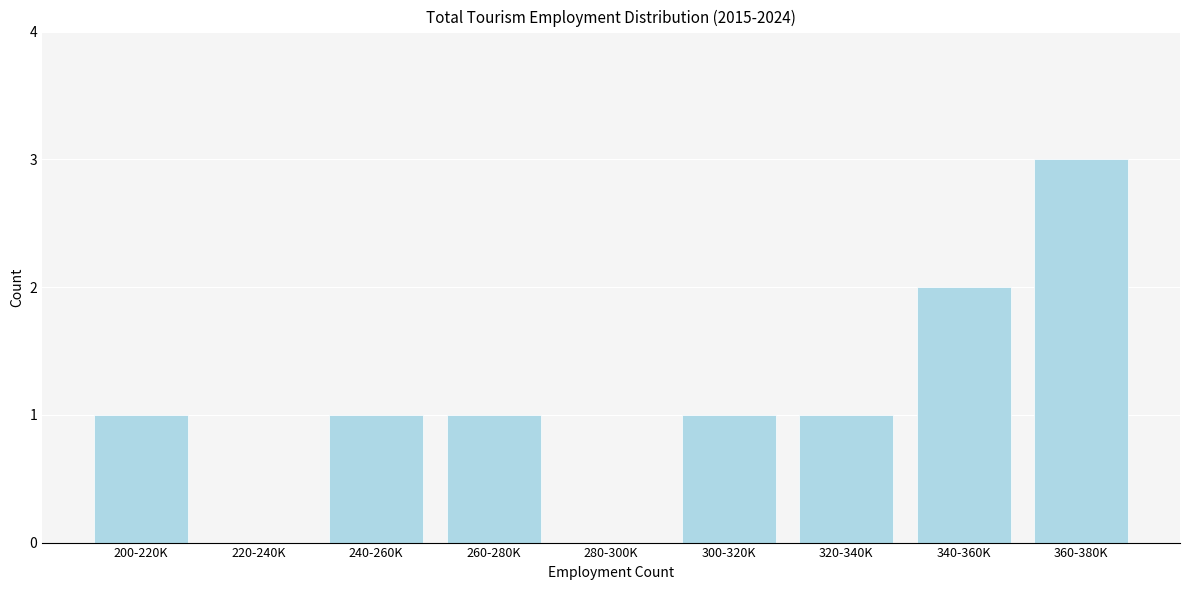

Reading right to left, list all the values displayed in this chart.

360-380K=3	340-360K=2	320-340K=1	300-320K=1	280-300K=0	260-280K=1	240-260K=1	220-240K=0	200-220K=1